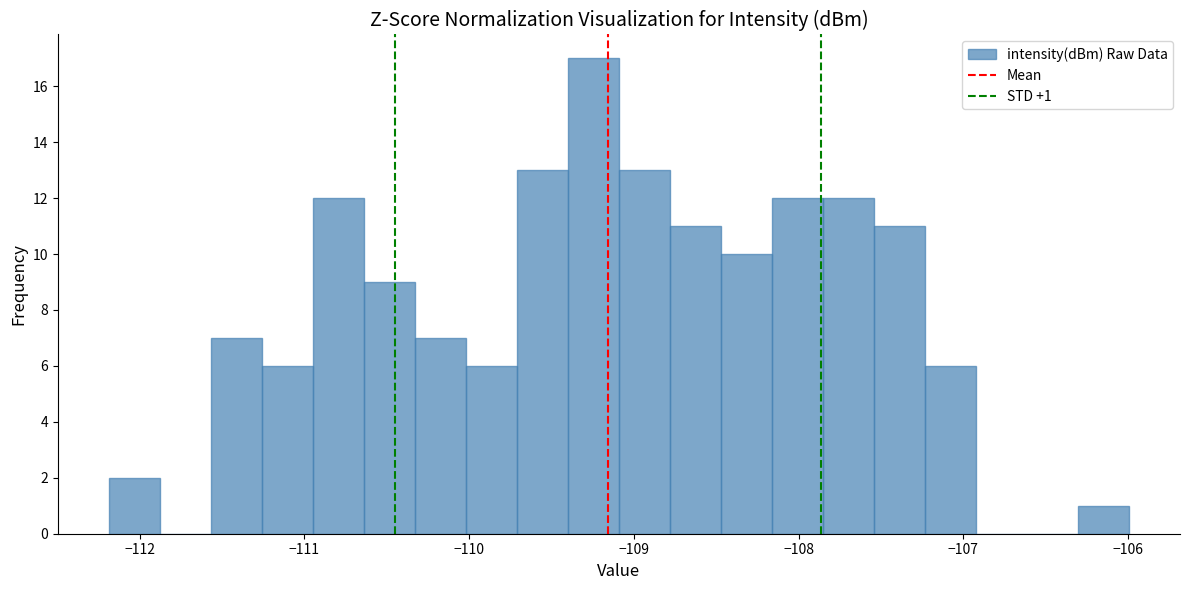

Read against the x-axis, roughly where is the centre of the tallest bar?

-109.2